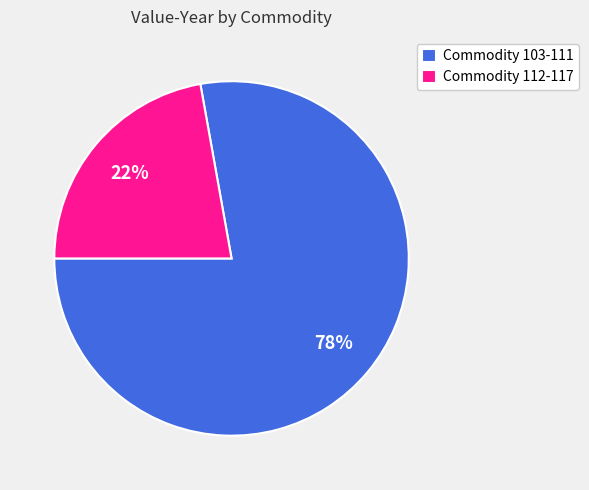

Which has a higher value, Commodity 112-117 or Commodity 103-111?

Commodity 103-111